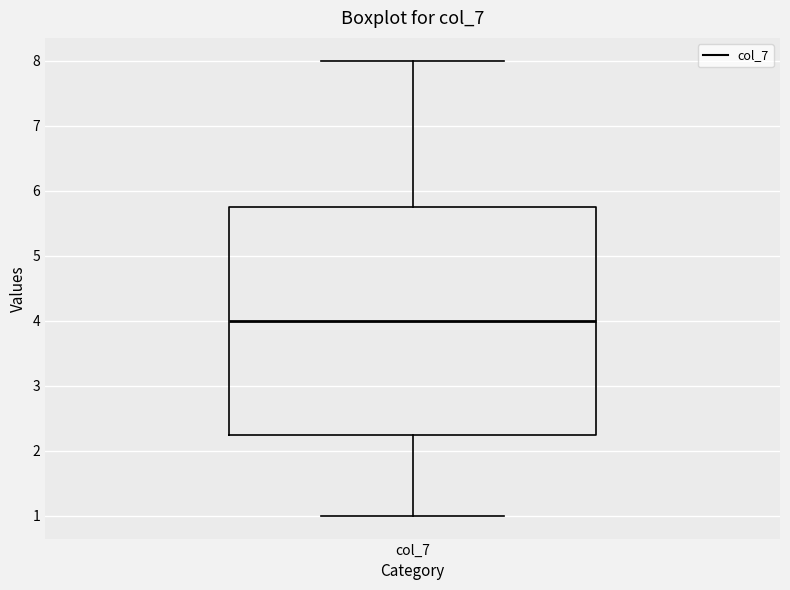

Where does the median line of the box for col_7 sit on the y-axis? The values are not printed on the chart, so give them approximately, as read against the axis.

4.0